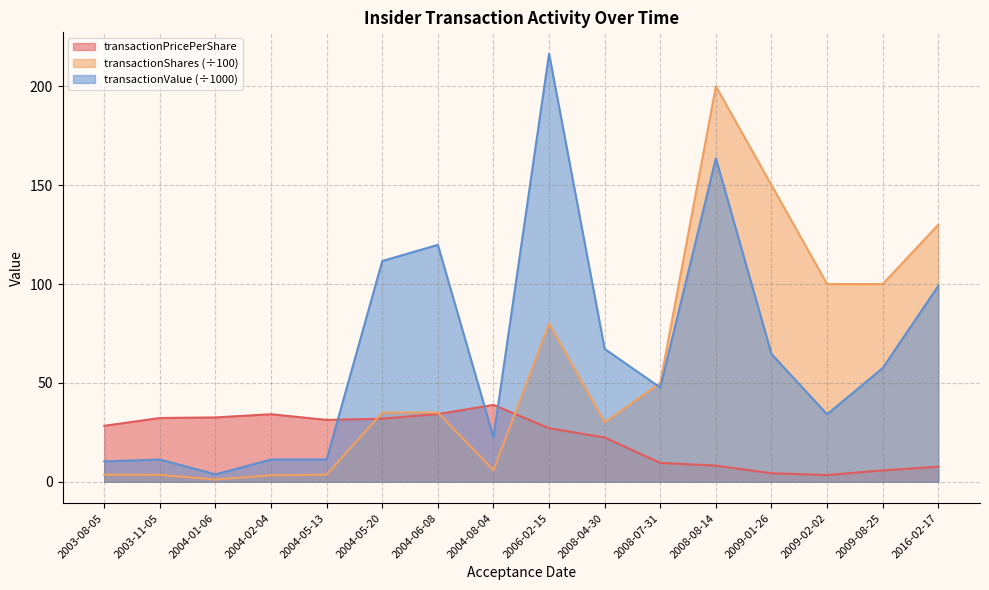

Between 2004-02-04 and 2004-08-04, which series saw the biggest shift?

transactionValue (÷1000)